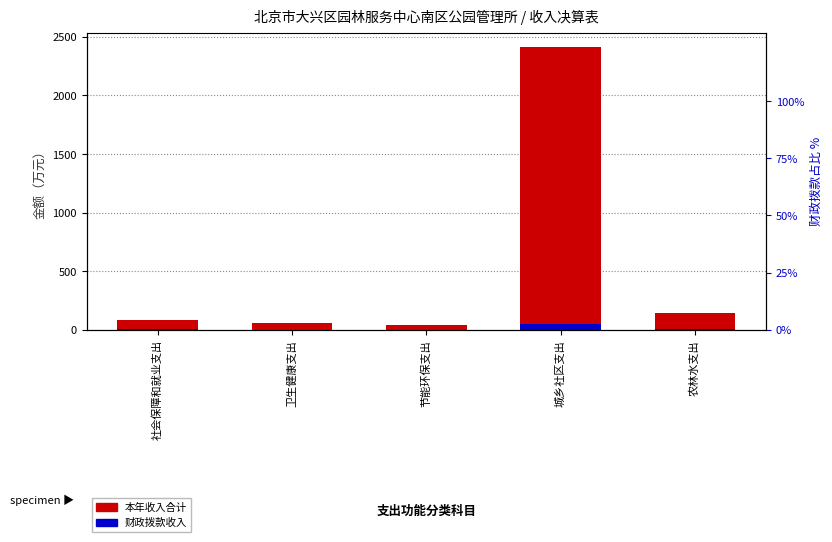

What value does the 财政拨款收入占比 series have at 农林水支出?

2.8